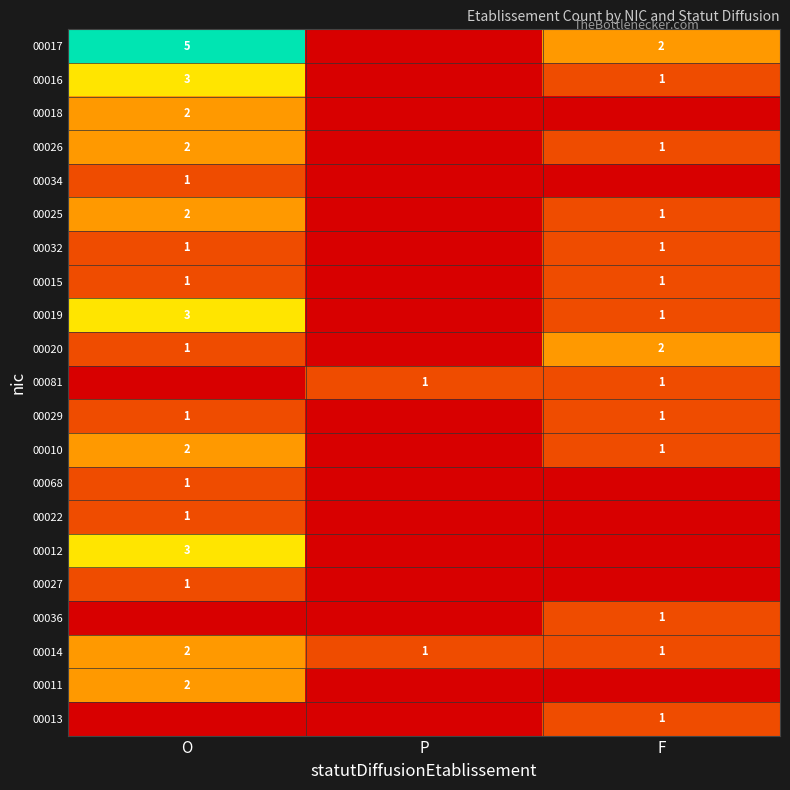

True or false: 00019 has a value of 2 at F.

False